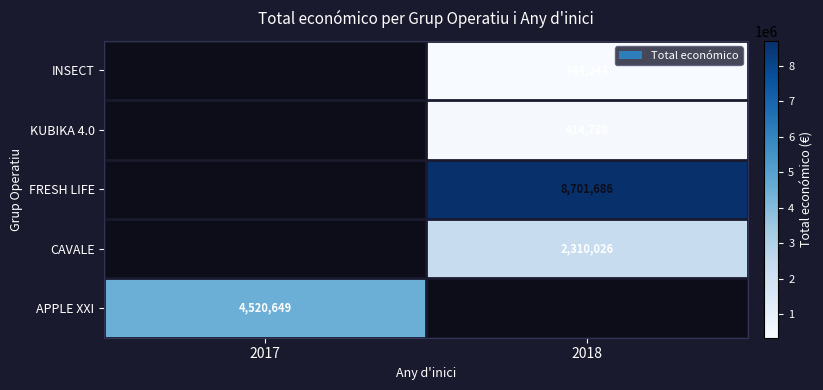

True or false: FRESH LIFE has a value of 3080962 at 2018.

False